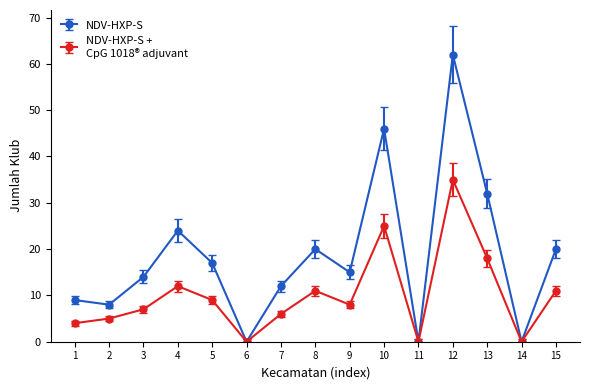

What is the maximum value shown in the chart?

62